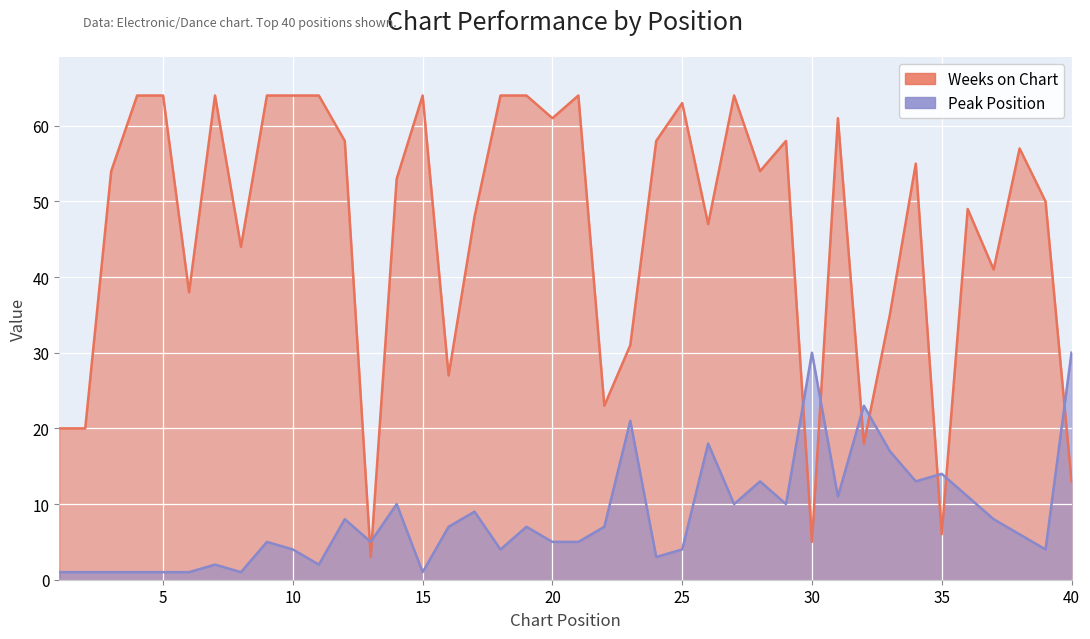

Is the value of Weeks on Chart at 22 greater than the value of Peak Position at 21?

Yes